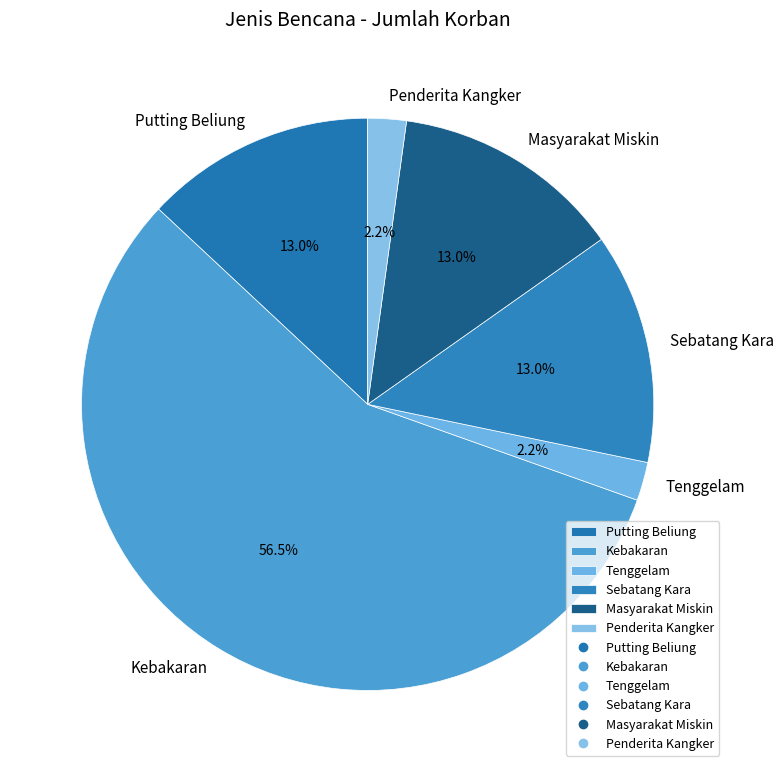

Is it true that Putting Beliung is 13% of the pie?

True